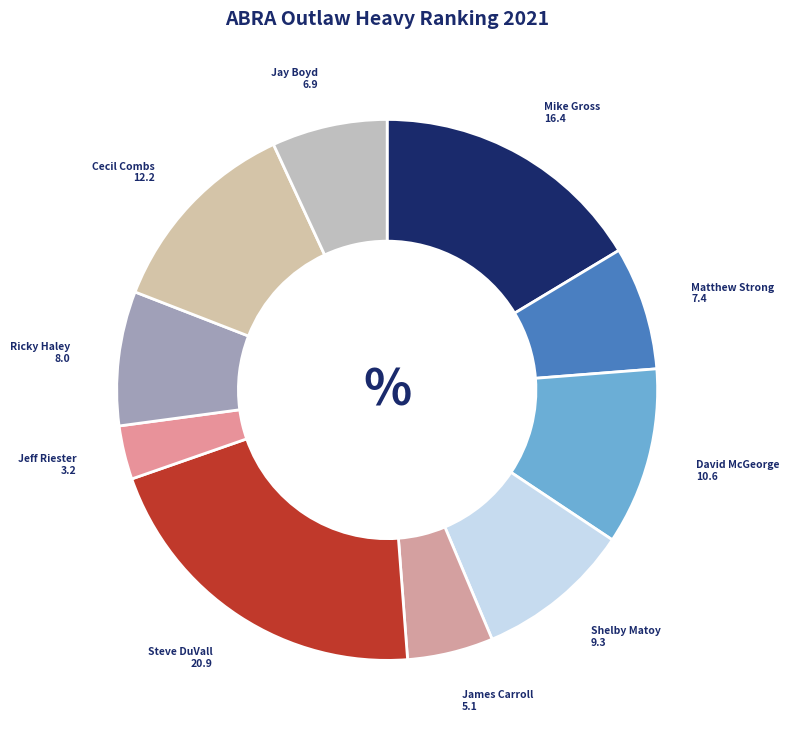

To the nearest percent, what is the average slice percentage?

10%